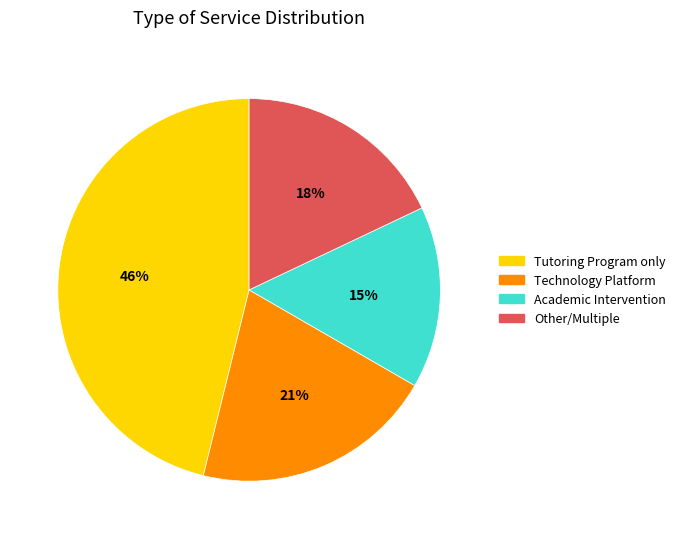

Approximately how many times larger is the value at Tutoring Program only compared to Technology Platform?

2.2